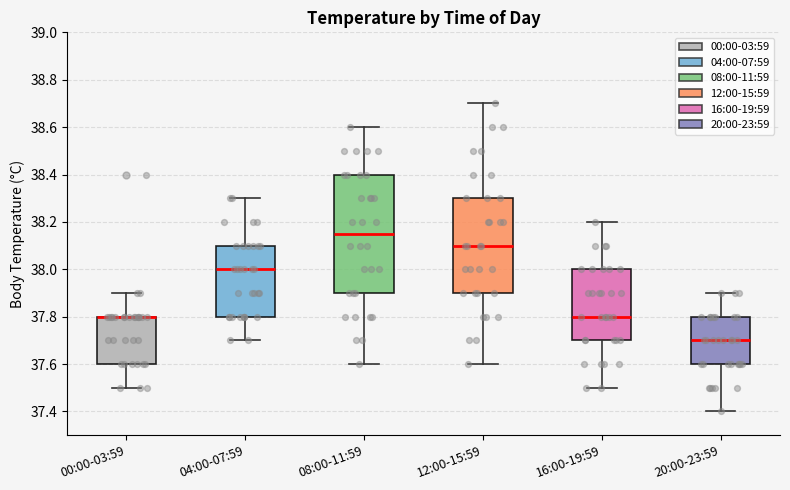

Reading left to right, read every box against the y-axis: the position of its median line, the range the box covers, and the ends of its whiskers. The values are not printed on the chart, so give them approximately, as read against the axis.

00:00-03:59: median 37.80 (drawn on the box's upper edge), box 37.60 to 37.80, whiskers 37.50 to 37.90
04:00-07:59: median 38.00, box 37.80 to 38.10, whiskers 37.70 to 38.30
08:00-11:59: median 38.16, box 37.90 to 38.40, whiskers 37.60 to 38.60
12:00-15:59: median 38.10, box 37.90 to 38.30, whiskers 37.60 to 38.70
16:00-19:59: median 37.80, box 37.70 to 38.00, whiskers 37.50 to 38.20
20:00-23:59: median 37.70, box 37.60 to 37.80, whiskers 37.40 to 37.90